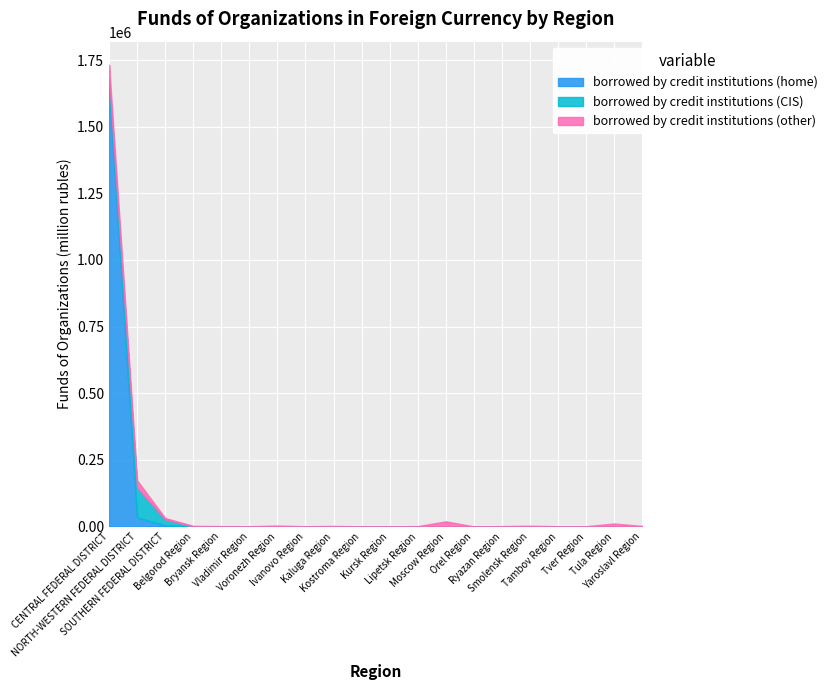

What is the difference between the maximum and minimum values in the borrowed by credit institutions (CIS) series?

112118